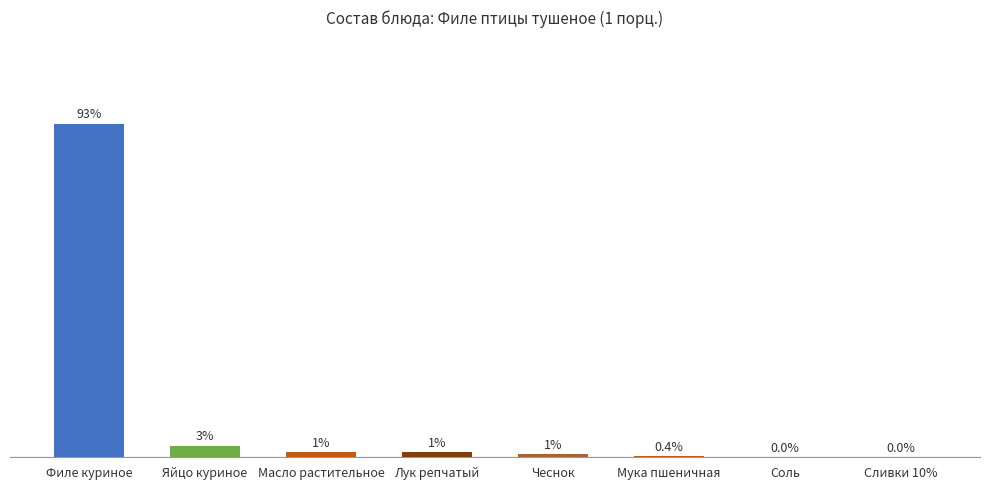

List the labels in order of value, largest first.

Филе куриное, Яйцо куриное, Масло растительное, Лук репчатый, Чеснок, Мука пшеничная, Соль, Сливки 10%